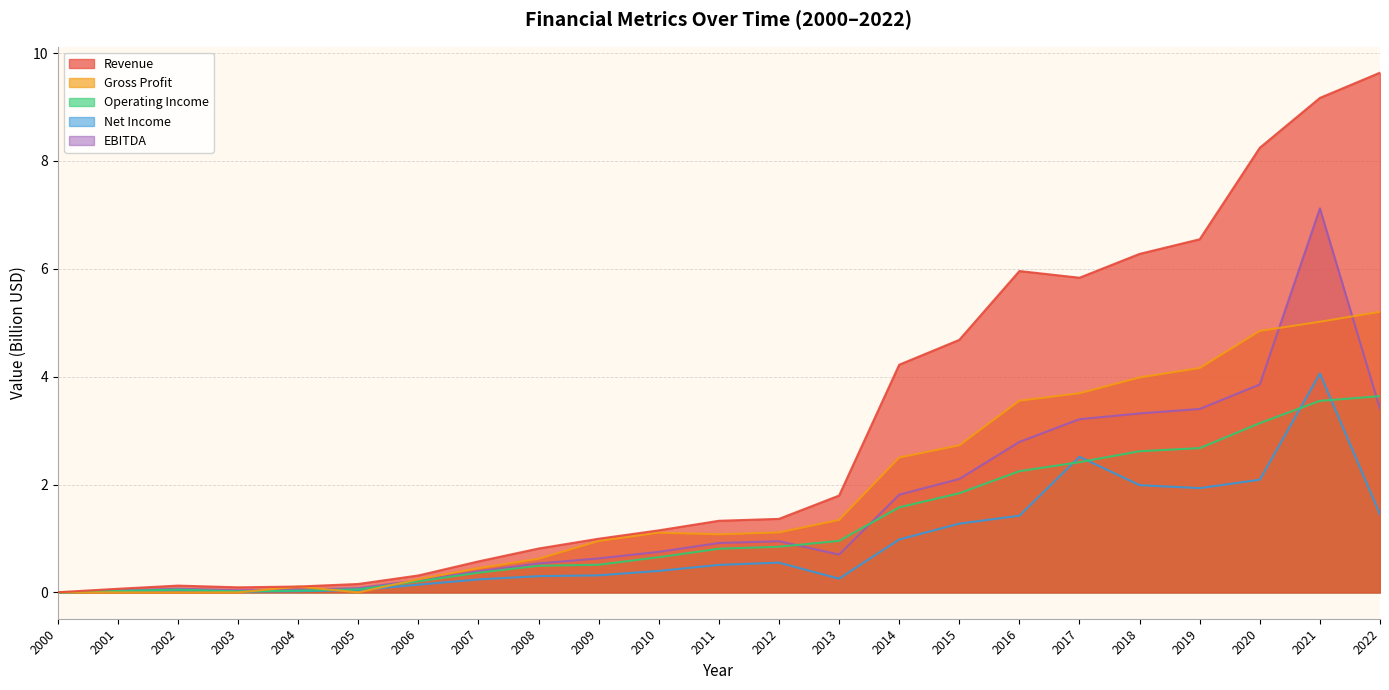

Reading left to right, list all the values displayed in this chart.

Revenue: 0.0	0.1	0.1	0.1	0.1	0.2	0.3	0.6	0.8	1.0	1.1	1.3	1.4	1.8	4.2	4.7	6.0	5.8	6.3	6.5	8.2	9.2	9.6
Gross Profit: 0.0	0.0	0.0	0.0	0.1	0.0	0.2	0.4	0.6	1.0	1.1	1.1	1.1	1.3	2.5	2.7	3.6	3.7	4.0	4.2	4.8	5.0	5.2
Operating Income: -0.0	0.0	0.1	0.0	0.0	0.1	0.2	0.4	0.5	0.5	0.7	0.8	0.8	1.0	1.6	1.8	2.2	2.4	2.6	2.7	3.1	3.6	3.6
Net Income: 0.0	0.0	0.0	0.0	0.0	0.0	0.1	0.2	0.3	0.3	0.4	0.5	0.6	0.3	1.0	1.3	1.4	2.5	2.0	1.9	2.1	4.1	1.4
EBITDA: -0.0	0.0	0.1	0.0	0.1	0.1	0.2	0.4	0.5	0.6	0.8	0.9	0.9	0.7	1.8	2.1	2.8	3.2	3.3	3.4	3.9	7.1	3.4